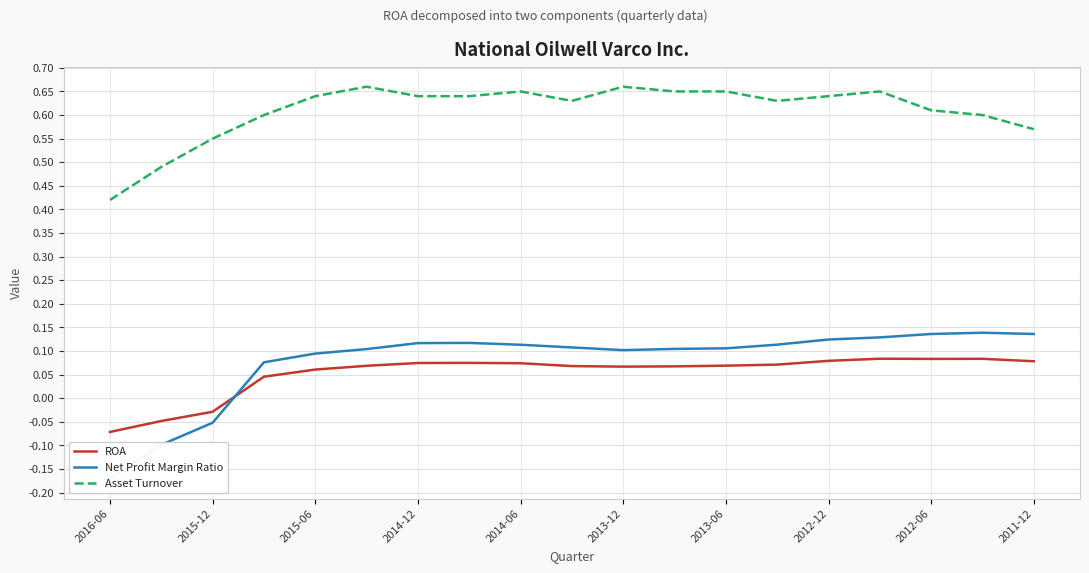

What are all the series names shown in the legend?

ROA, Net Profit Margin Ratio, Asset Turnover